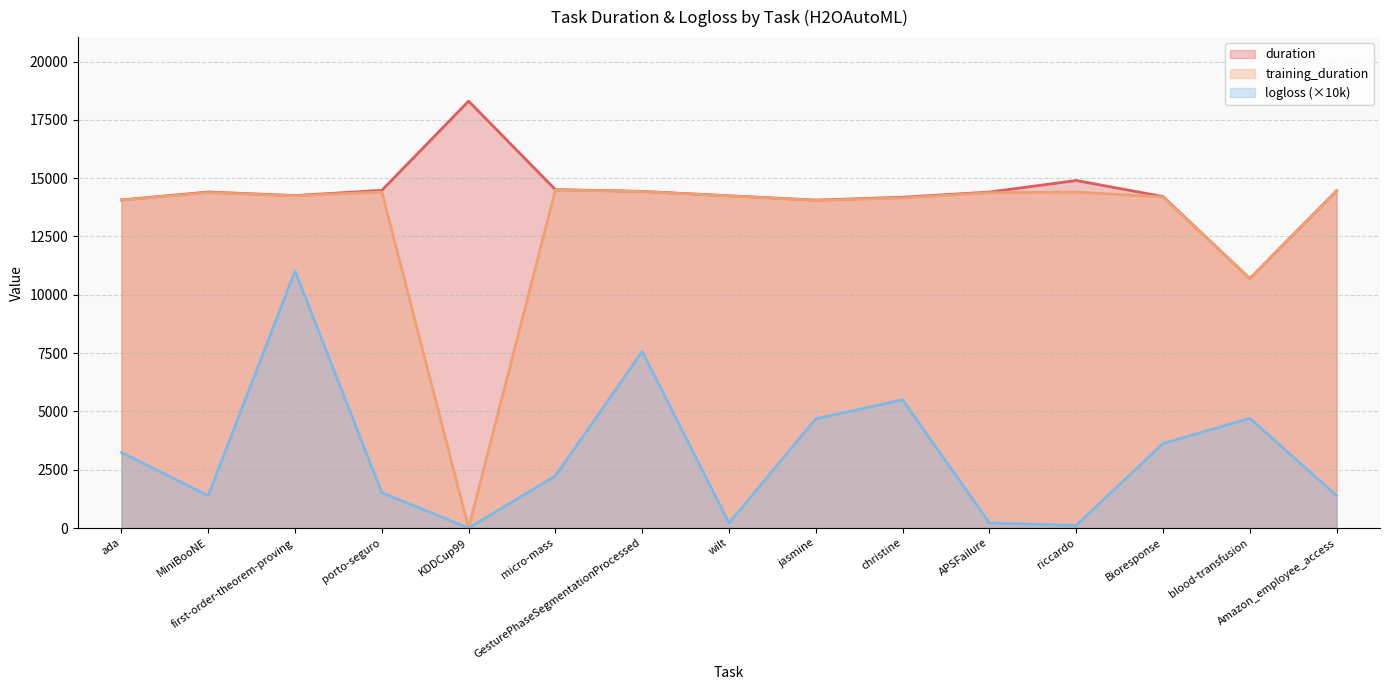

How many values in the duration series exceed 14404?

8